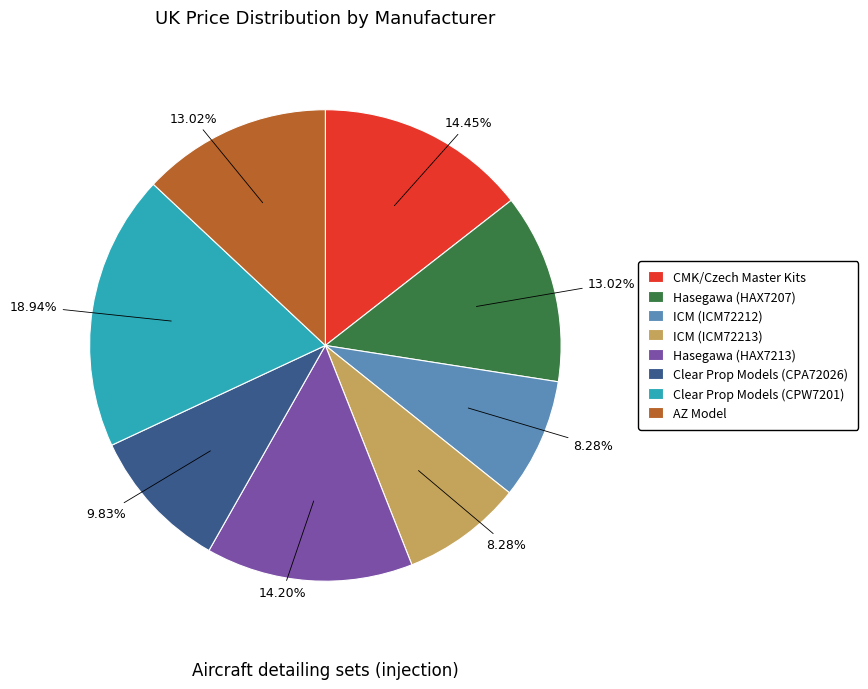

Combined, do CMK/Czech Master Kits and ICM (ICM72213) account for over 50%?

No